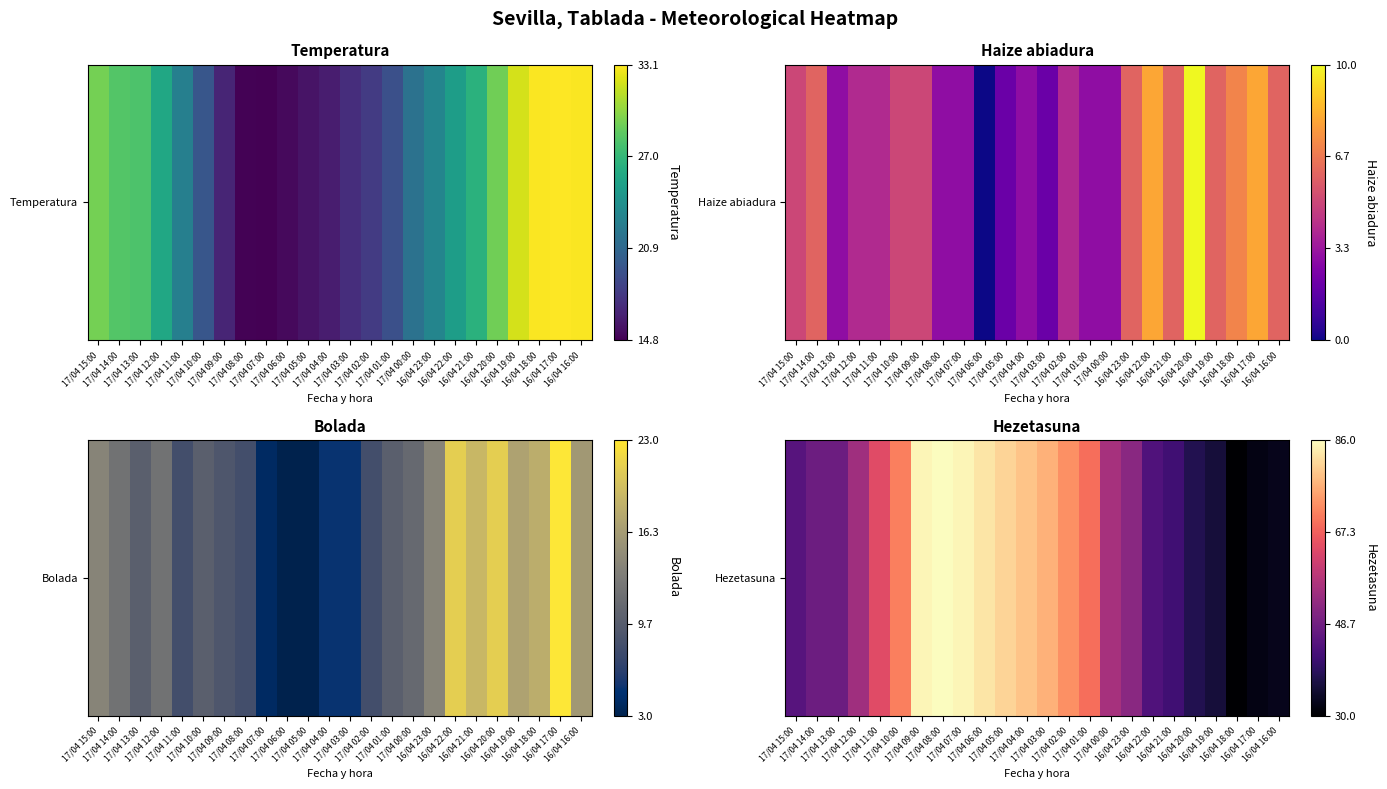

How many data points are above 56?

11